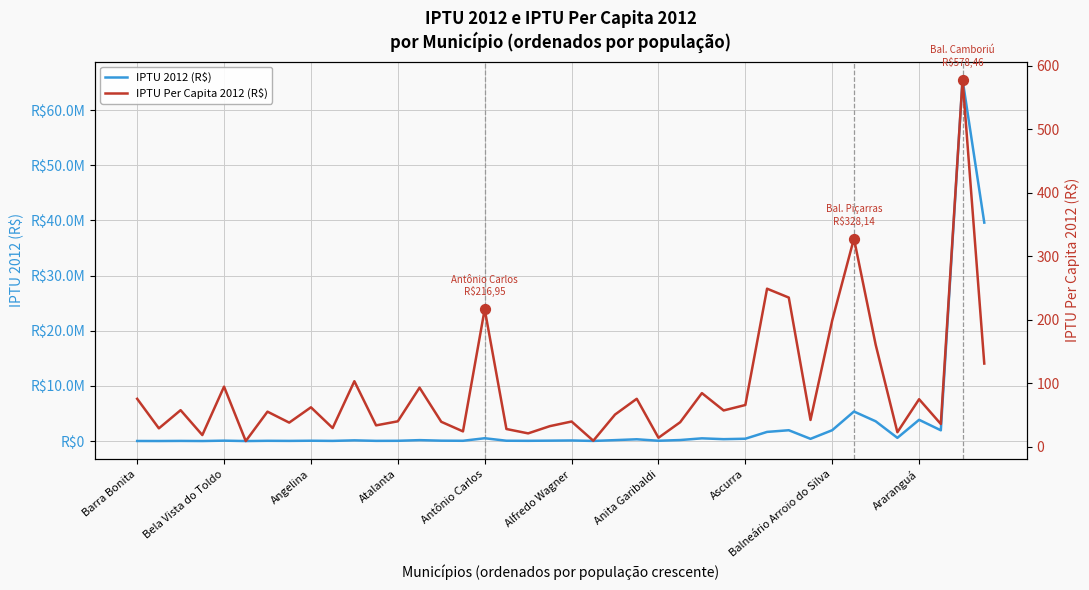

Which series has the largest Y range (max minus min)?

IPTU 2012 (R$)